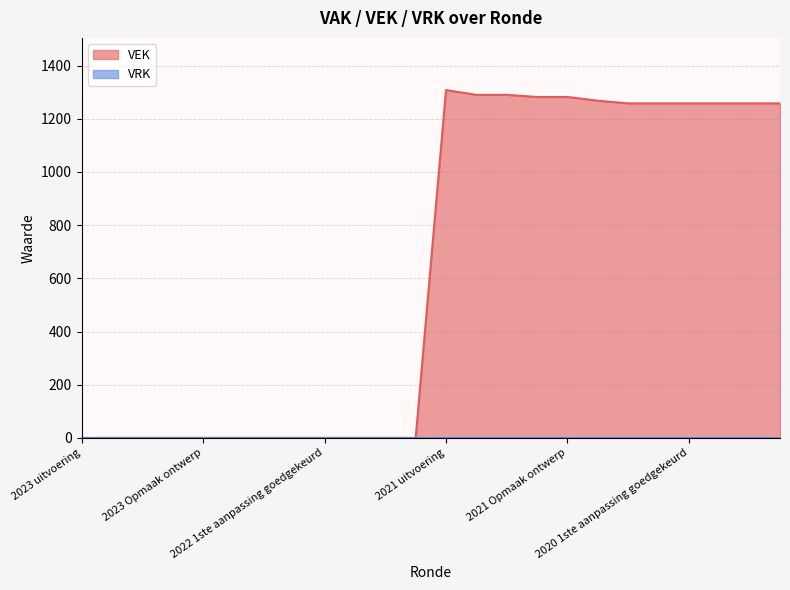

How many positive values are there?

12